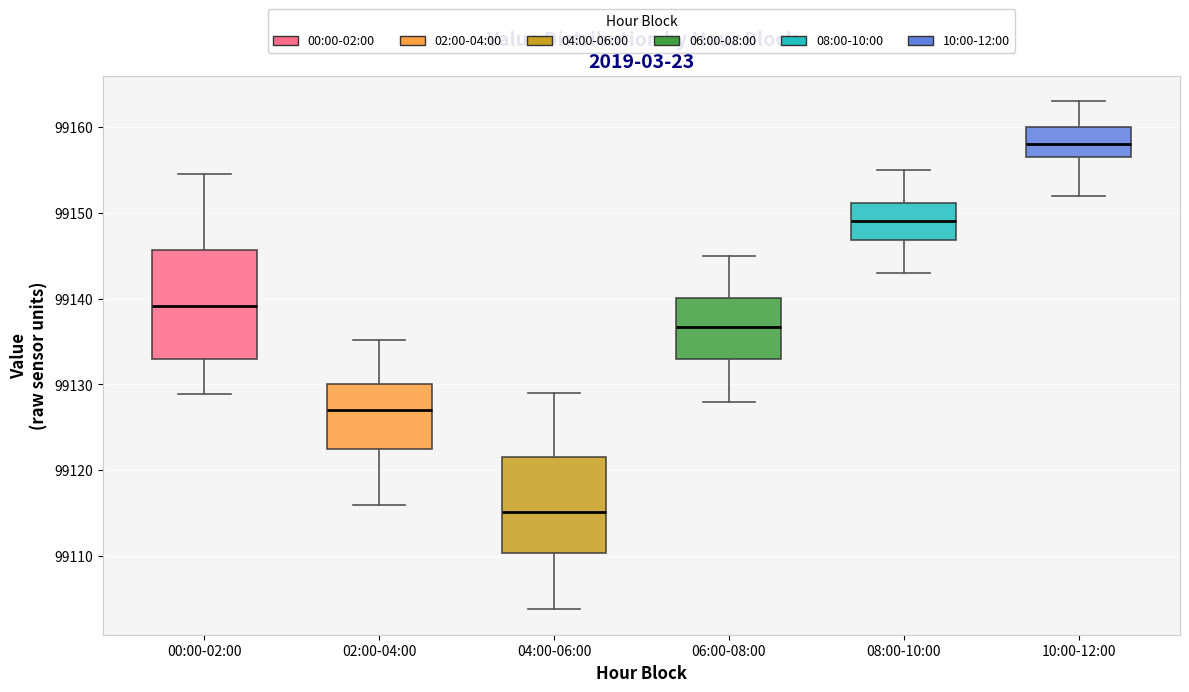

Reading left to right, read every box against the y-axis: the position of its median line, the range the box covers, and the ends of its whiskers. The values are not printed on the chart, so give them approximately, as read against the axis.

00:00-02:00: median 99139, box 99133 to 99146, whiskers 99129 to 99155
02:00-04:00: median 99127, box 99122 to 99130, whiskers 99116 to 99135
04:00-06:00: median 99115, box 99110 to 99122, whiskers 99104 to 99129
06:00-08:00: median 99137, box 99133 to 99140, whiskers 99128 to 99145
08:00-10:00: median 99149, box 99147 to 99151, whiskers 99143 to 99155
10:00-12:00: median 99158, box 99157 to 99160, whiskers 99152 to 99163